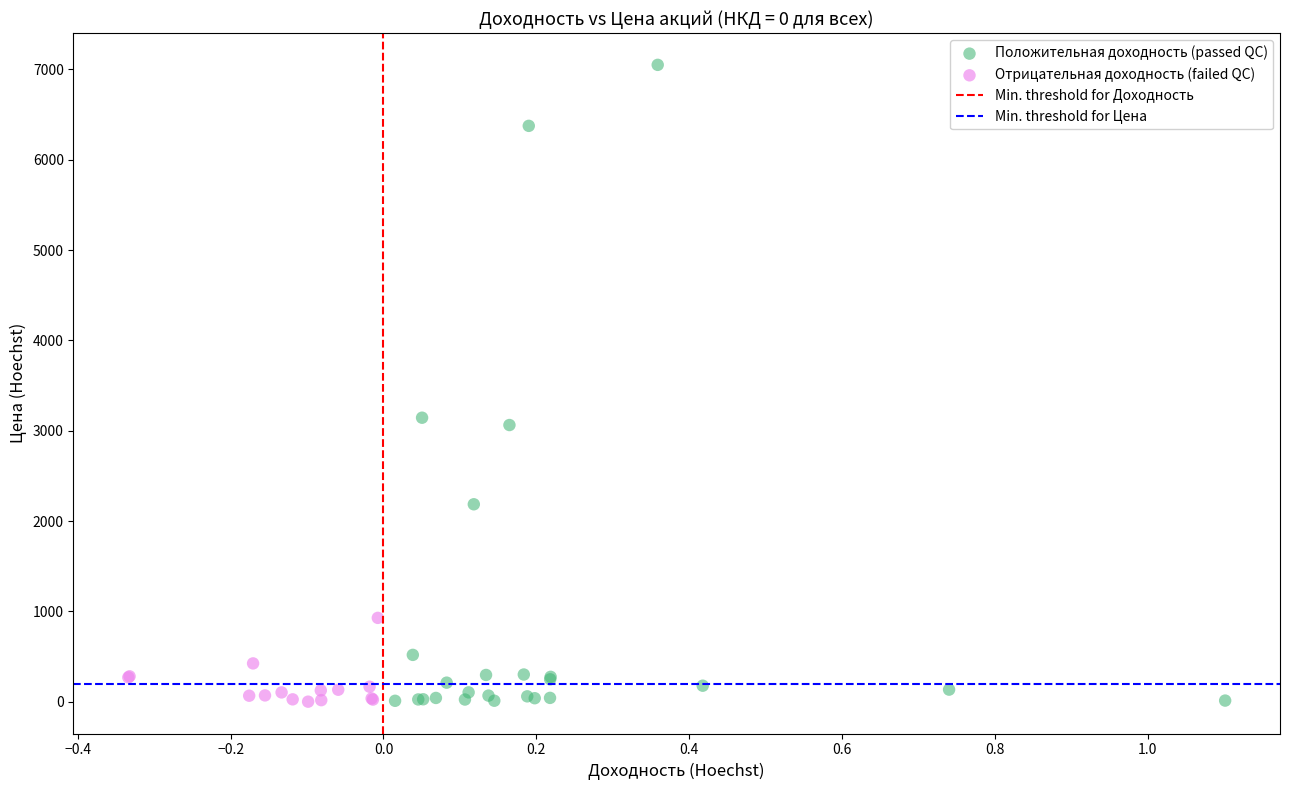

Which series has the widest spread of Y values?

Положительная доходность (passed QC)